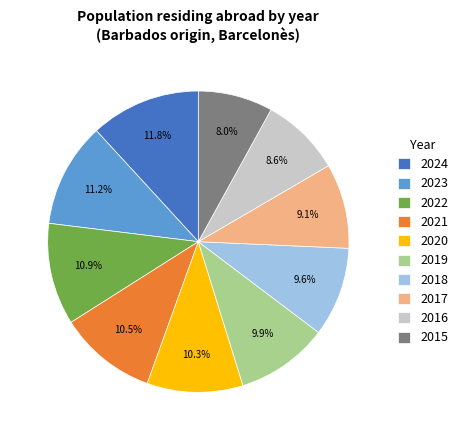

Is the sum of 2019 and 2022 greater than half?

No